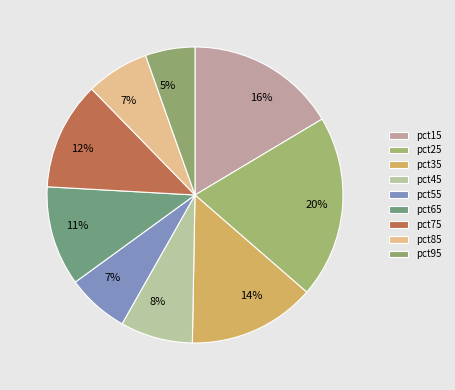

How many segments does this pie chart have?

9